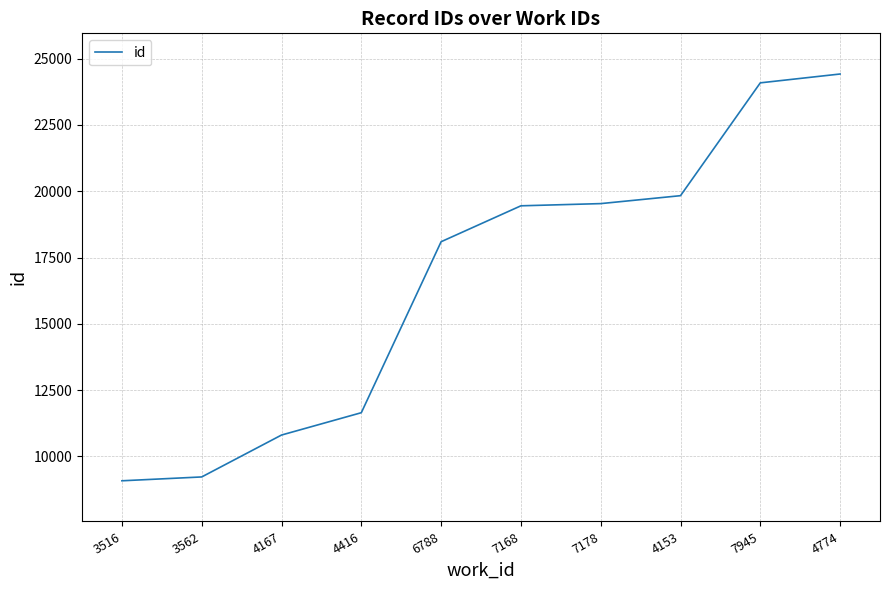

What is the smallest value displayed?

9084